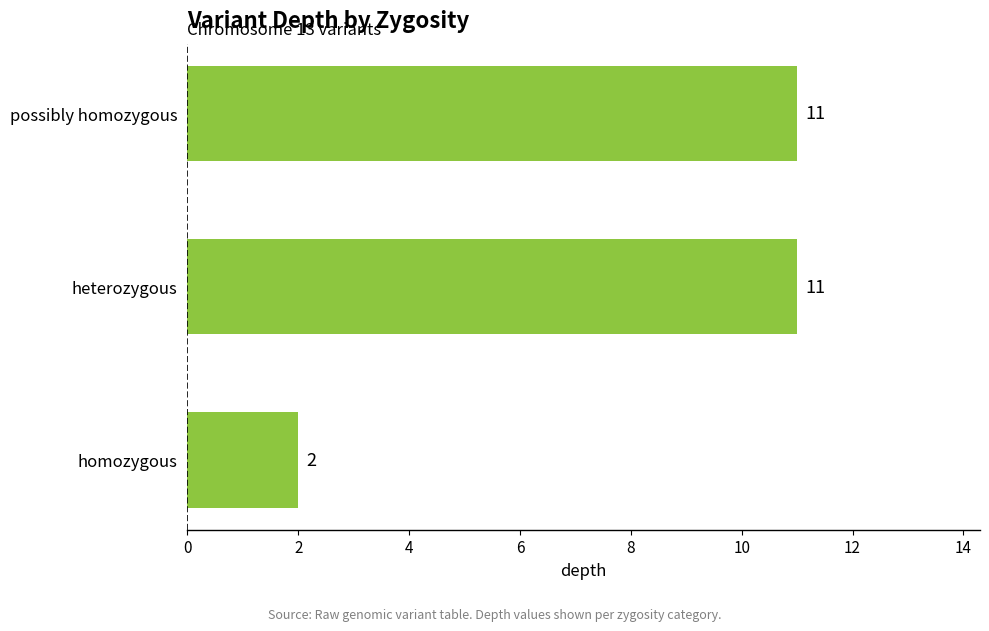

Are the bars horizontal?

Yes